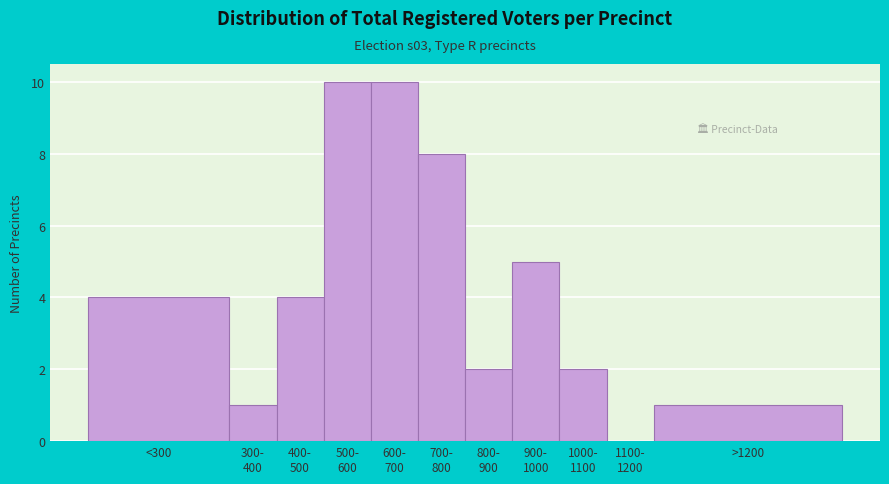

What is the sum of all values?

47